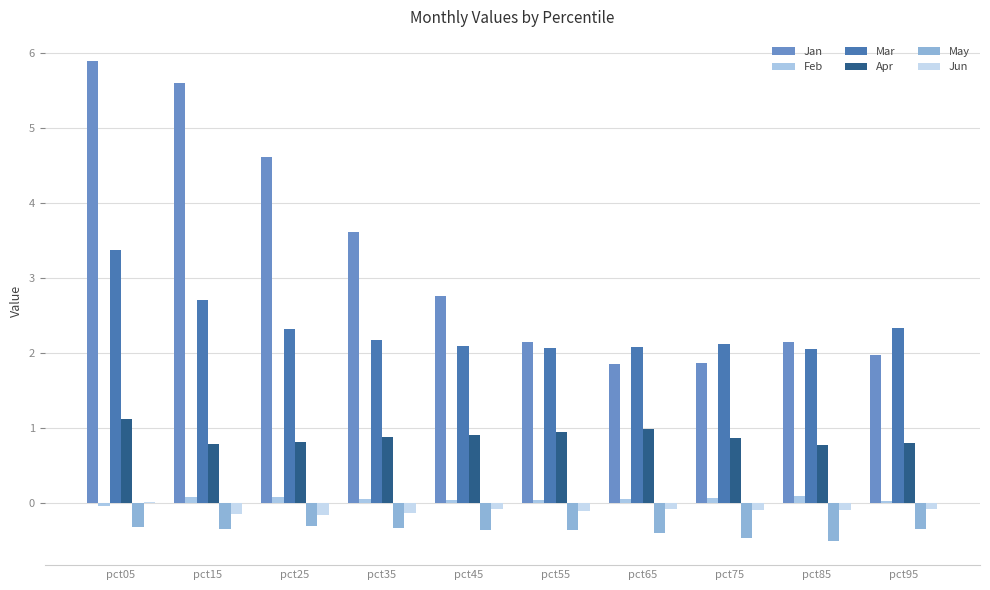

What is the approximate value of Apr at pct65?

1.0